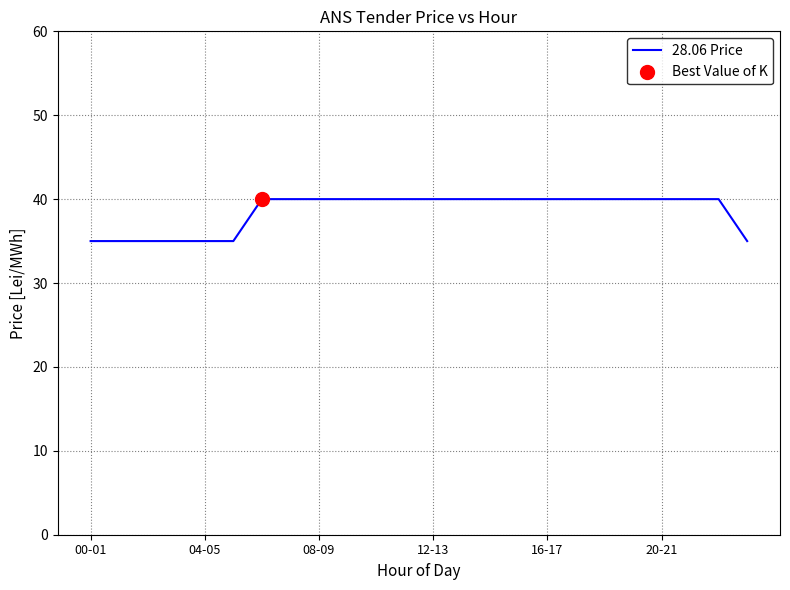

What is the maximum value shown in the chart?

40